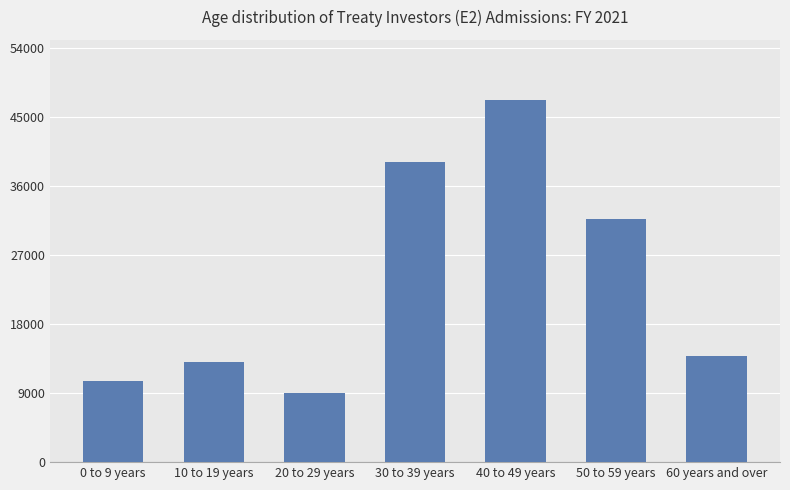

What is the sum of the values at 30 to 39 years and 60 years and over?

52854